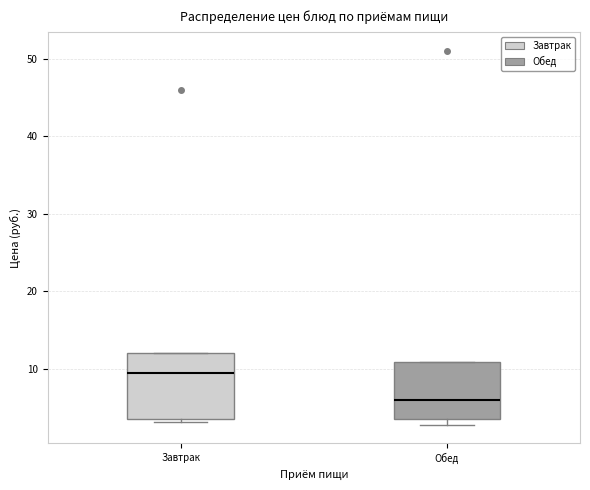

Which box's median line is the highest?

Завтрак